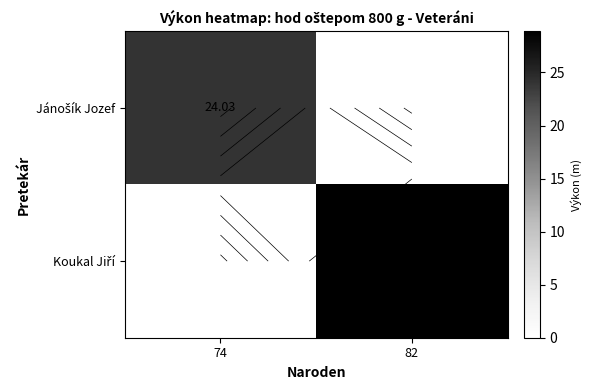

What is the difference between the maximum and minimum values in the Koukal Jiří series?

28.9